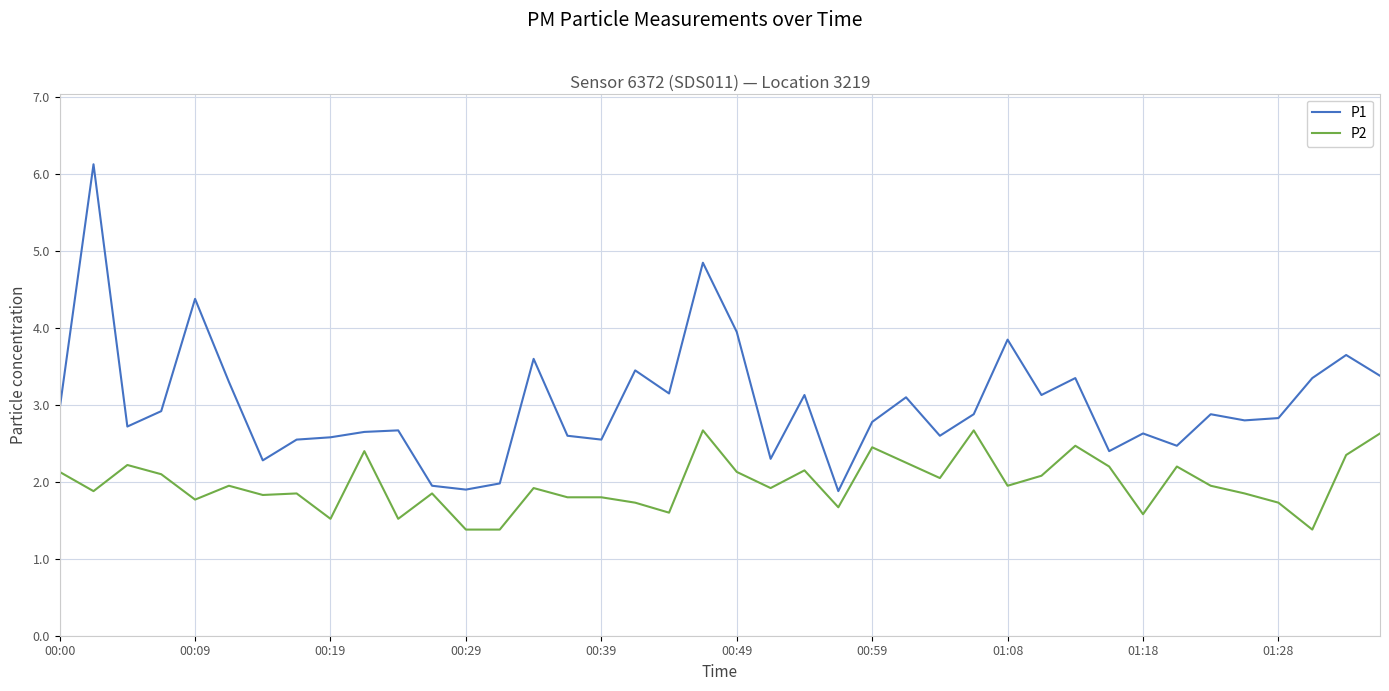

What is the maximum value shown in the chart?

6.1